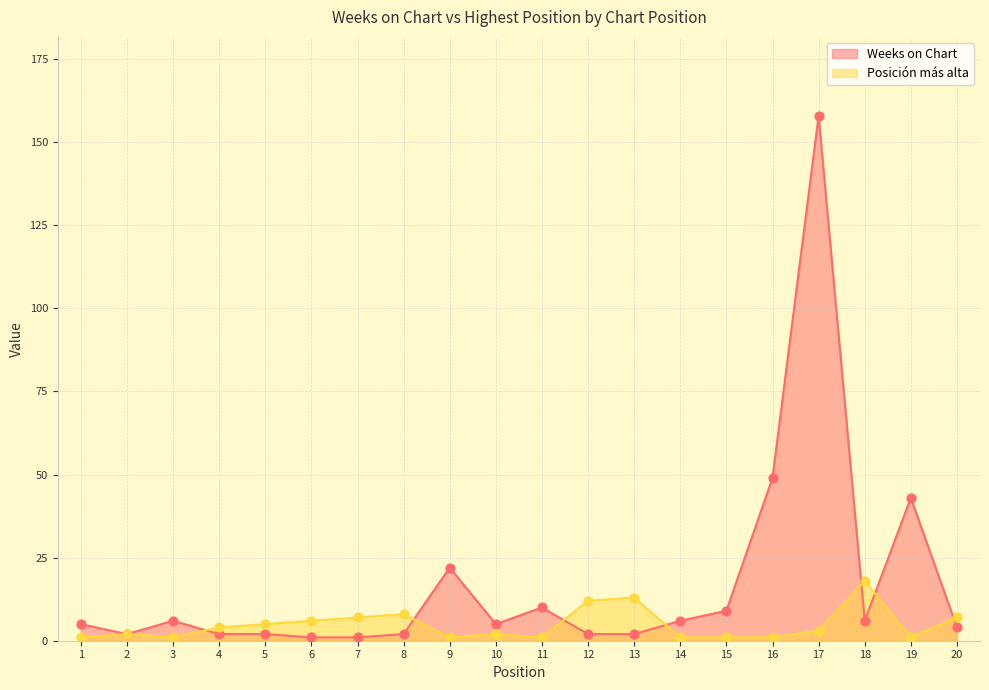

Which series has the largest Y range (max minus min)?

Weeks on Chart